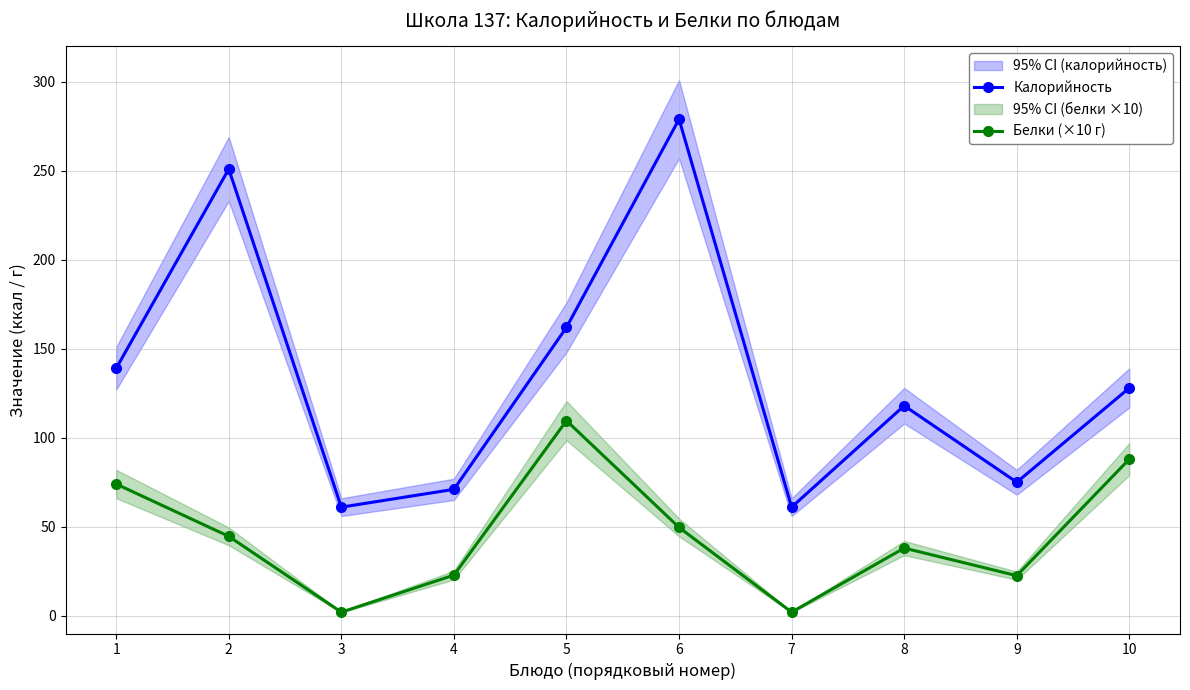

What is the difference between the second highest and second lowest values in the Калорийность series?

190.0